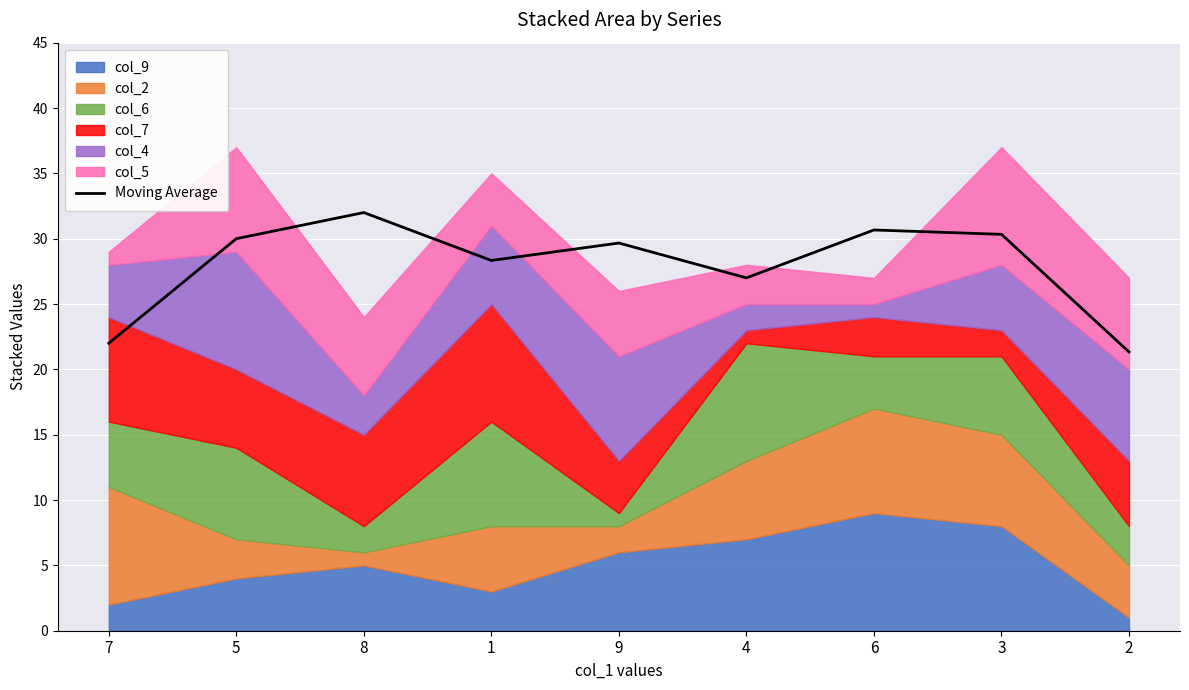

Reading left to right, extract all data points from this chart.

22.0	30.0	32.0	28.3	29.7	27.0	30.7	30.3	21.3